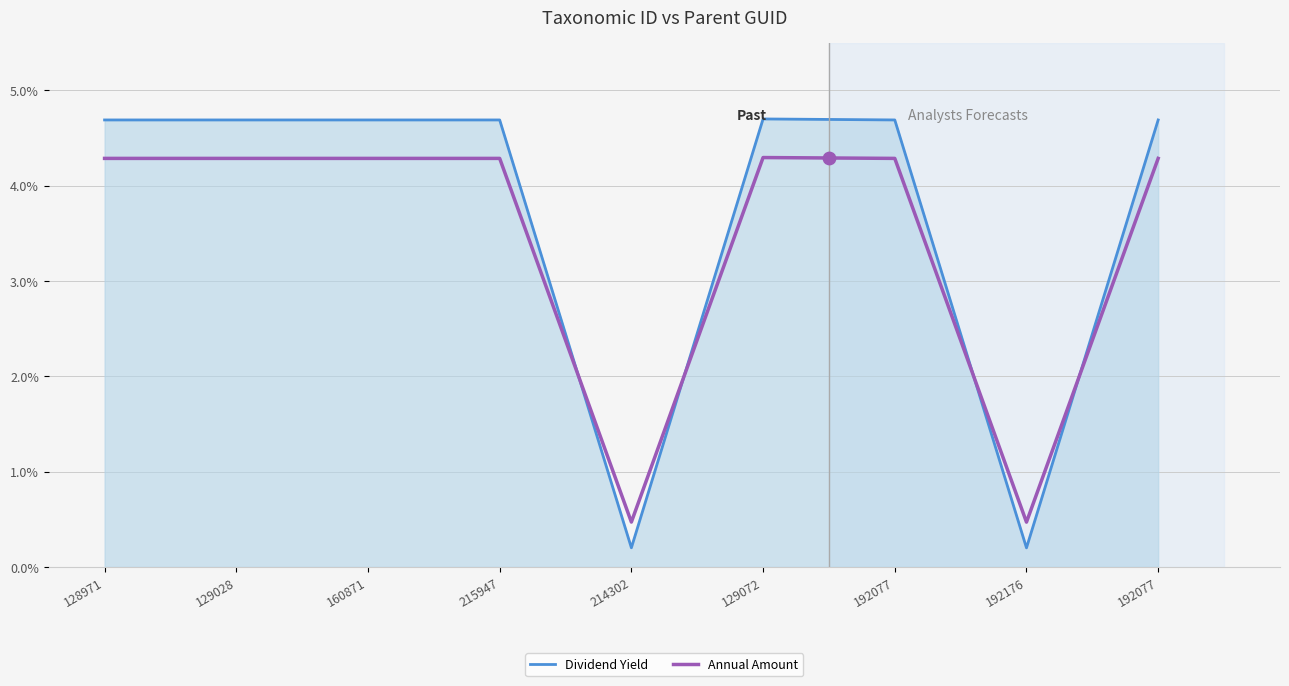

Which series has the widest spread of Y values?

Dividend Yield